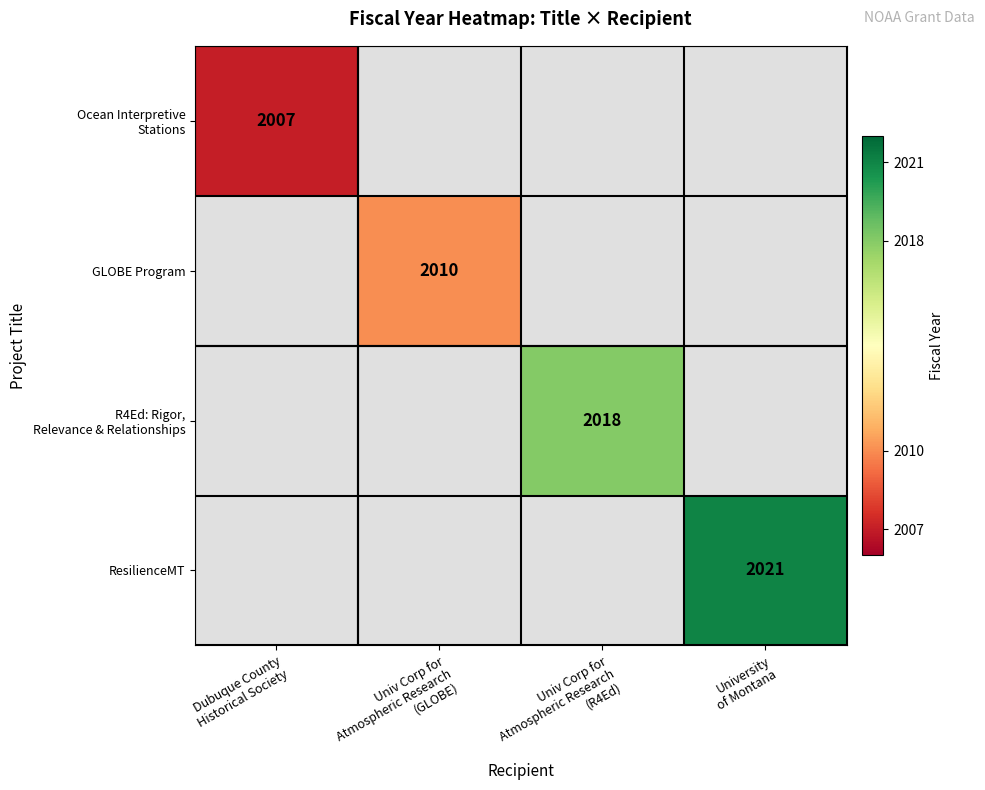

Is the value of GLOBE Program at Dubuque County Historical Society greater than the value of ResilienceMT at Dubuque County Historical Society?

No